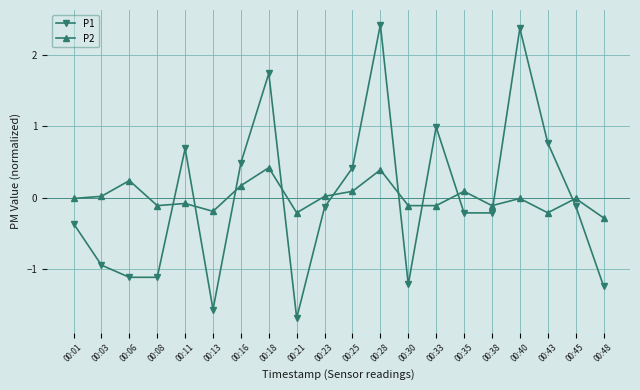

How many lines are shown in the chart?

2